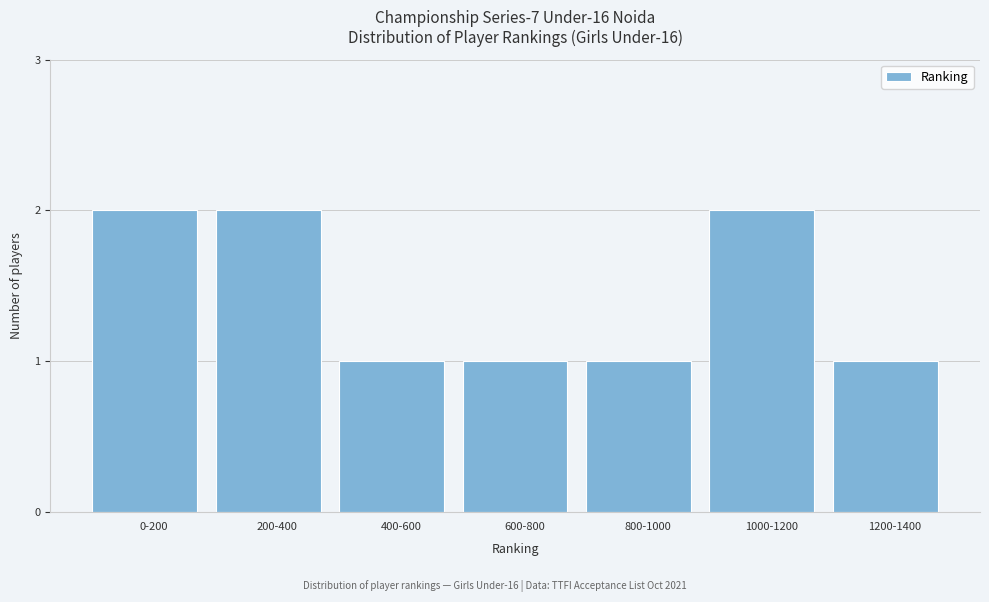

Reading left to right, transcribe all the data shown in this chart.

2	2	1	1	1	2	1